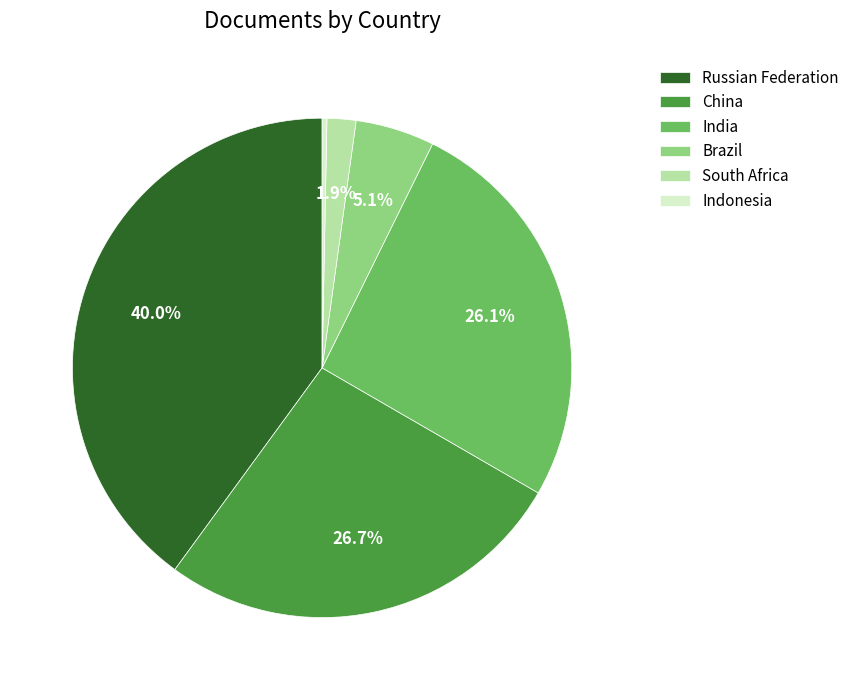

What percentage is the Russian Federation slice, to the nearest percent?

40%